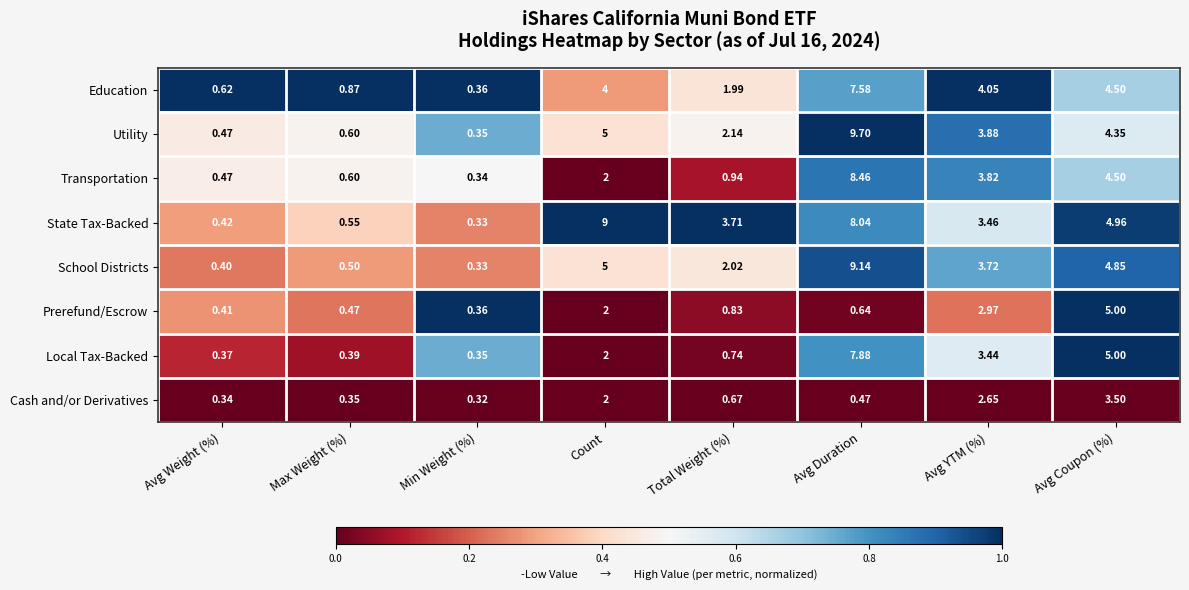

At which category does the chart reach its minimum across all series?

Min Weight (%)